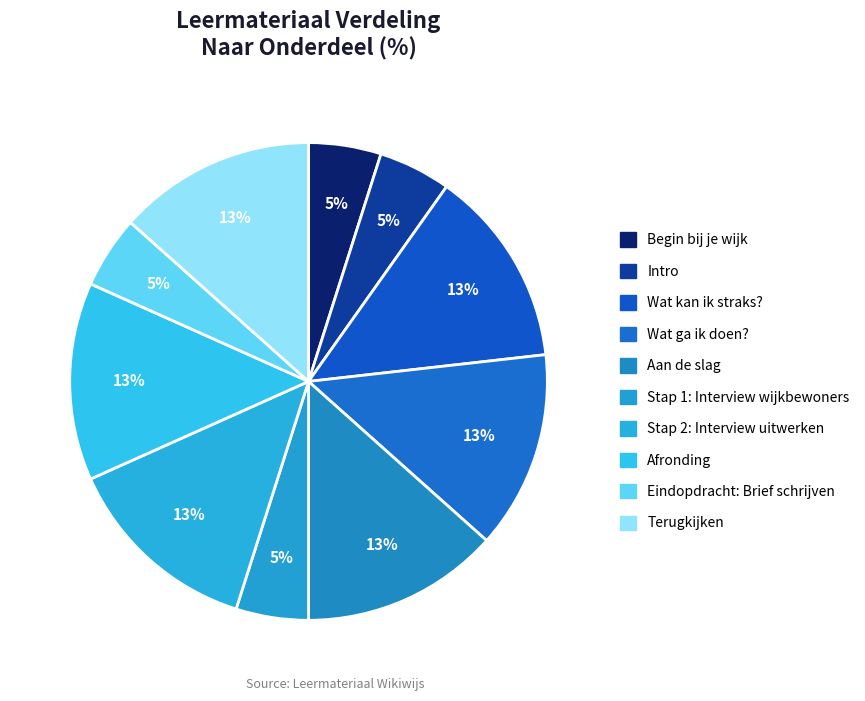

What is the ratio of the value at Terugkijken to the value at Intro?

2.7